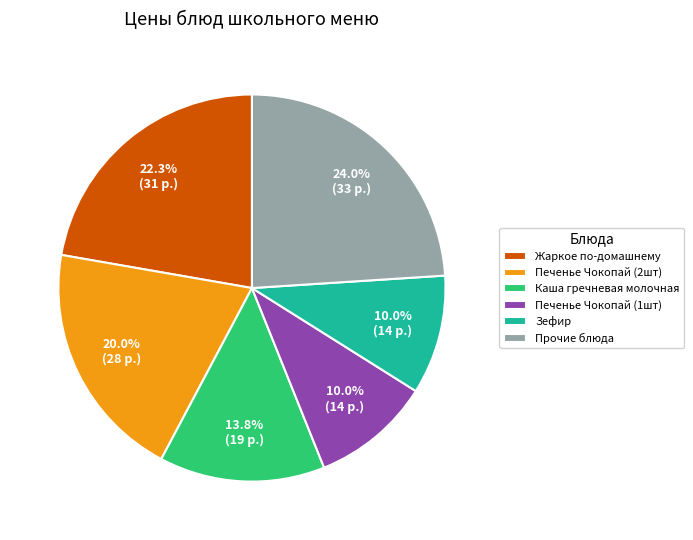

What percentage is NOT represented by Зефир?

90.0%